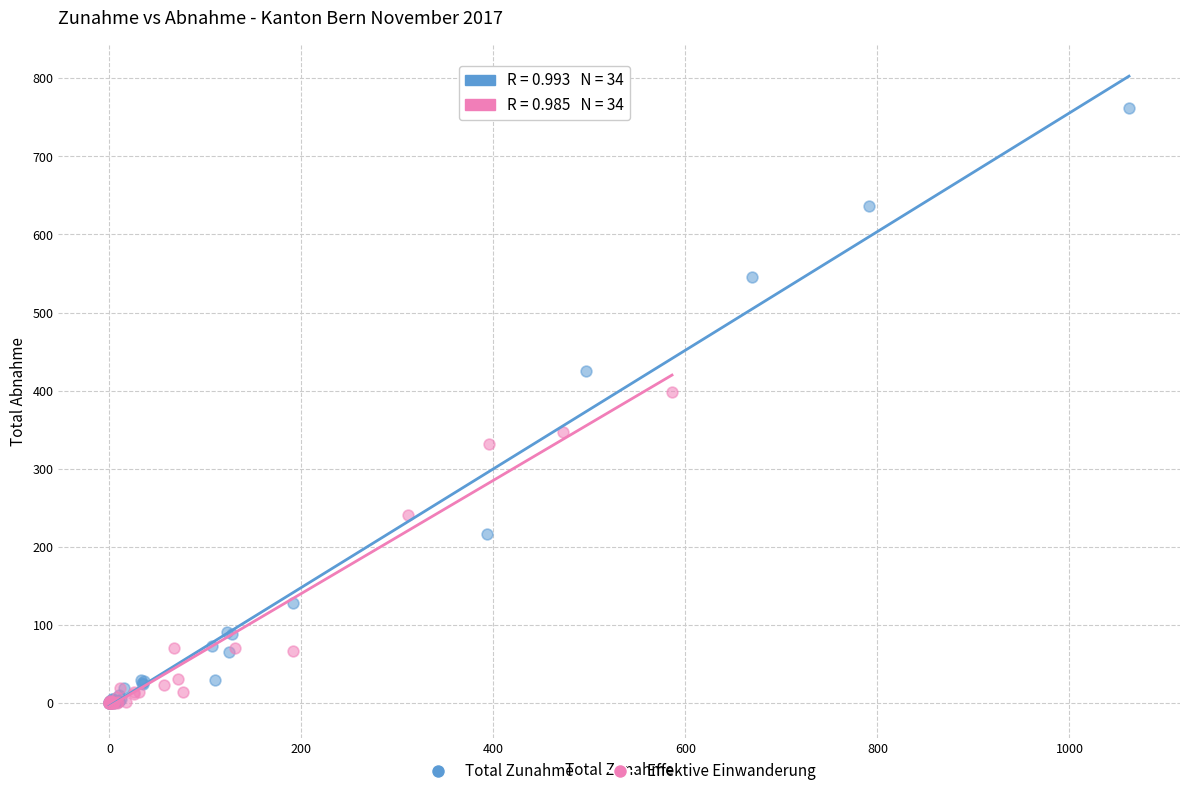

Which series has the largest Y range (max minus min)?

Total Zunahme